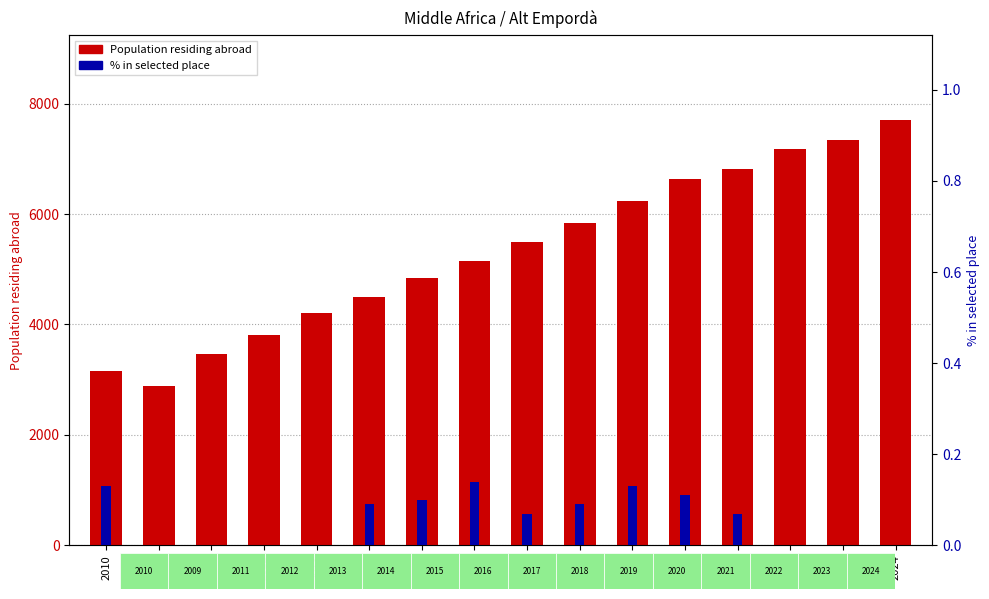

How many groups of bars are there?

16